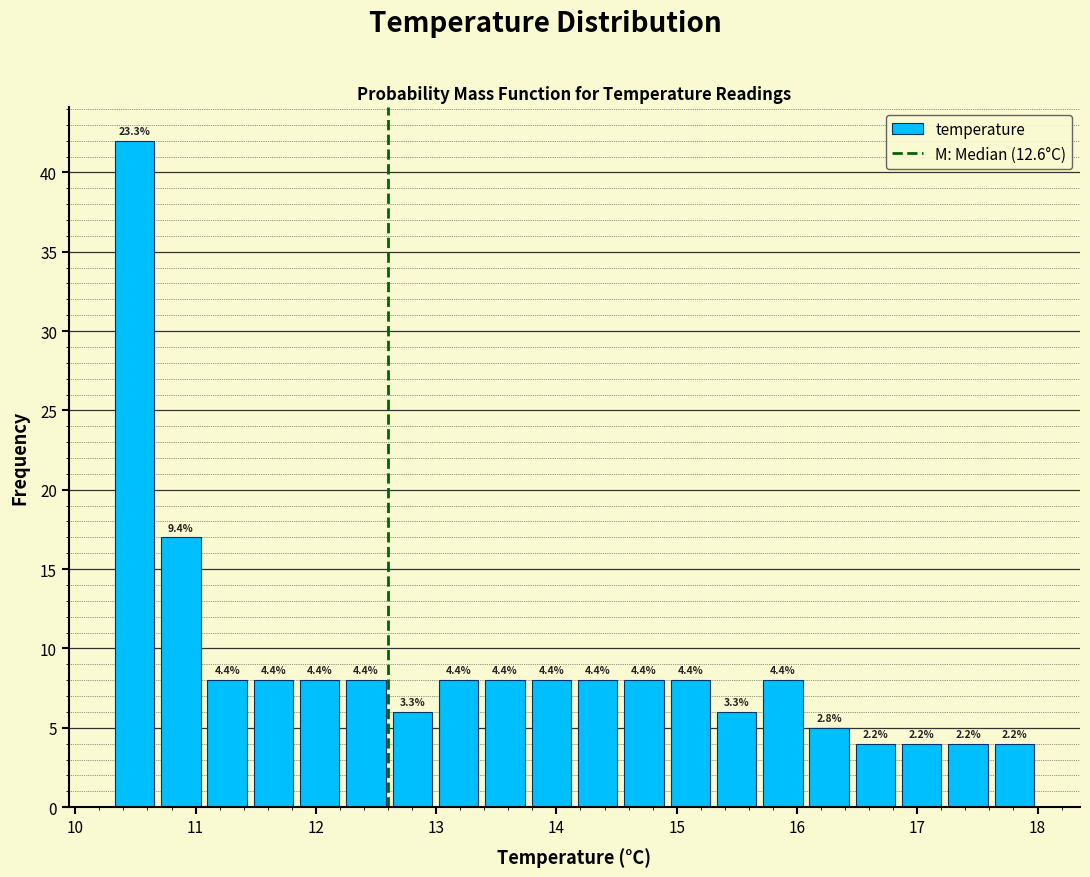

Around what value on the x-axis is the tallest bar? Give the approximate position of its centre, as read against the axis.

10.5